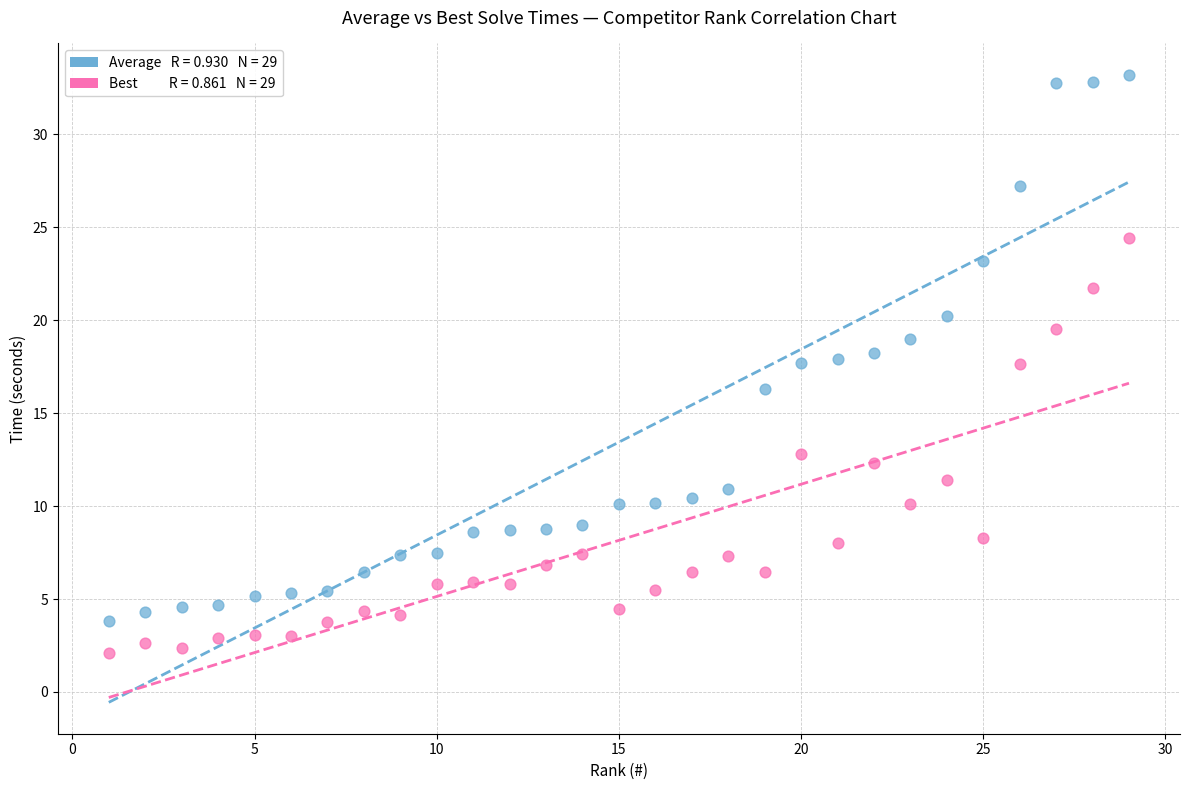

Across all data points, what is the range of X values (max minus min)?

28.0